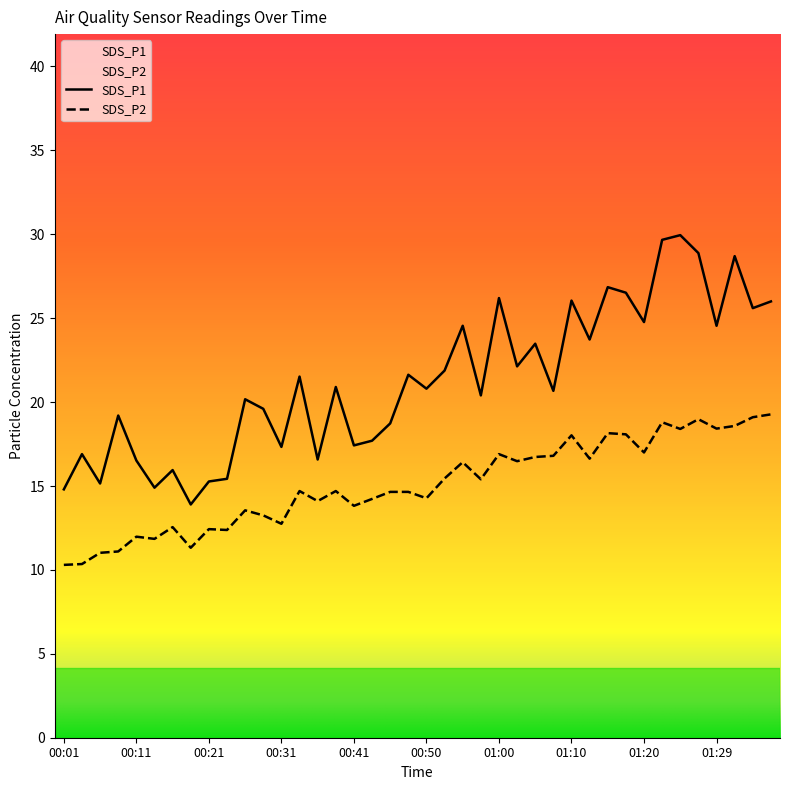

At 01:29, list the series in order from smallest to largest.

SDS_P2, SDS_P1